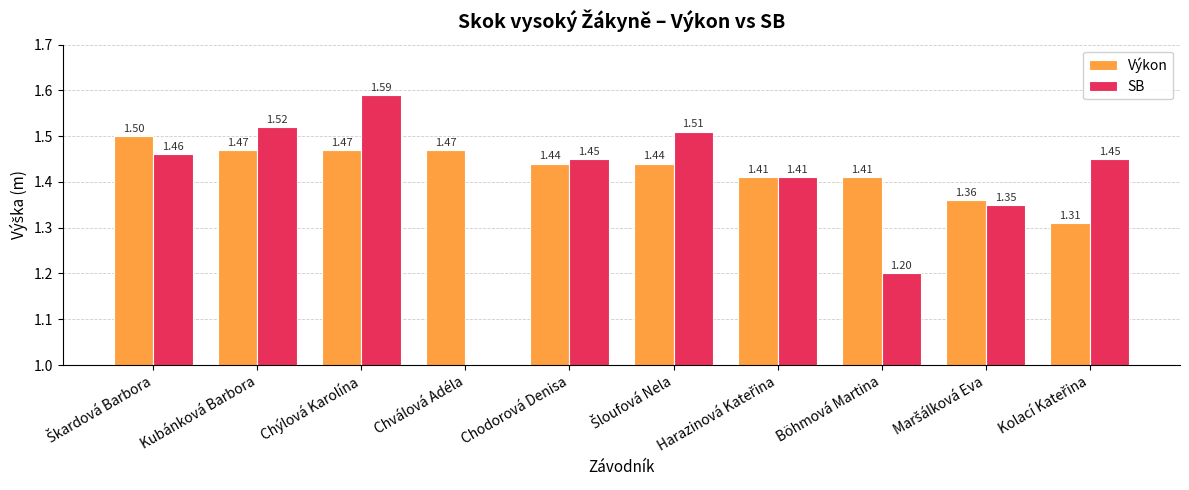

What position from the left is Böhmová Martina?

8